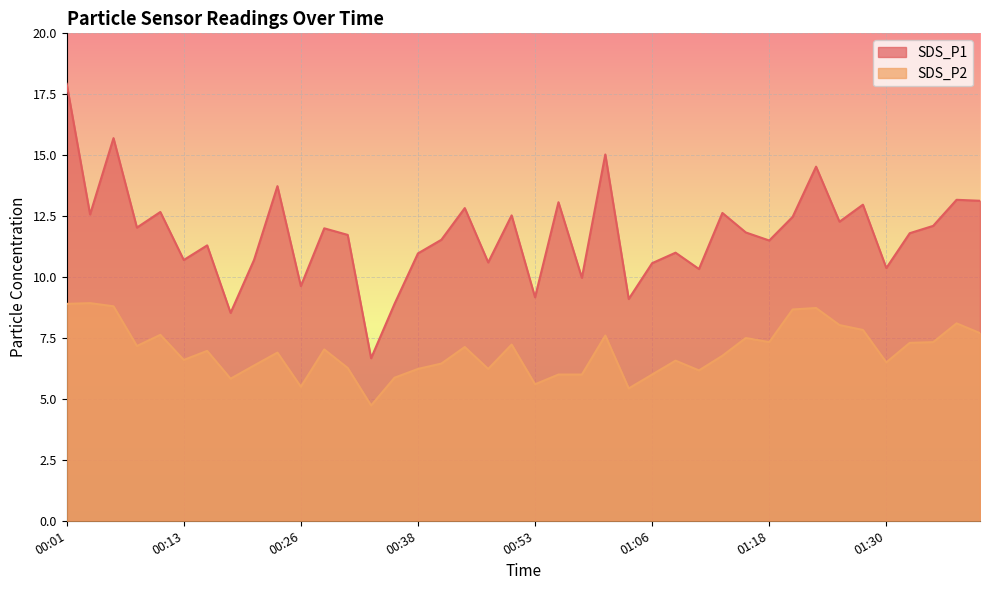

True or false: SDS_P2 and SDS_P1 intersect in this chart.

False